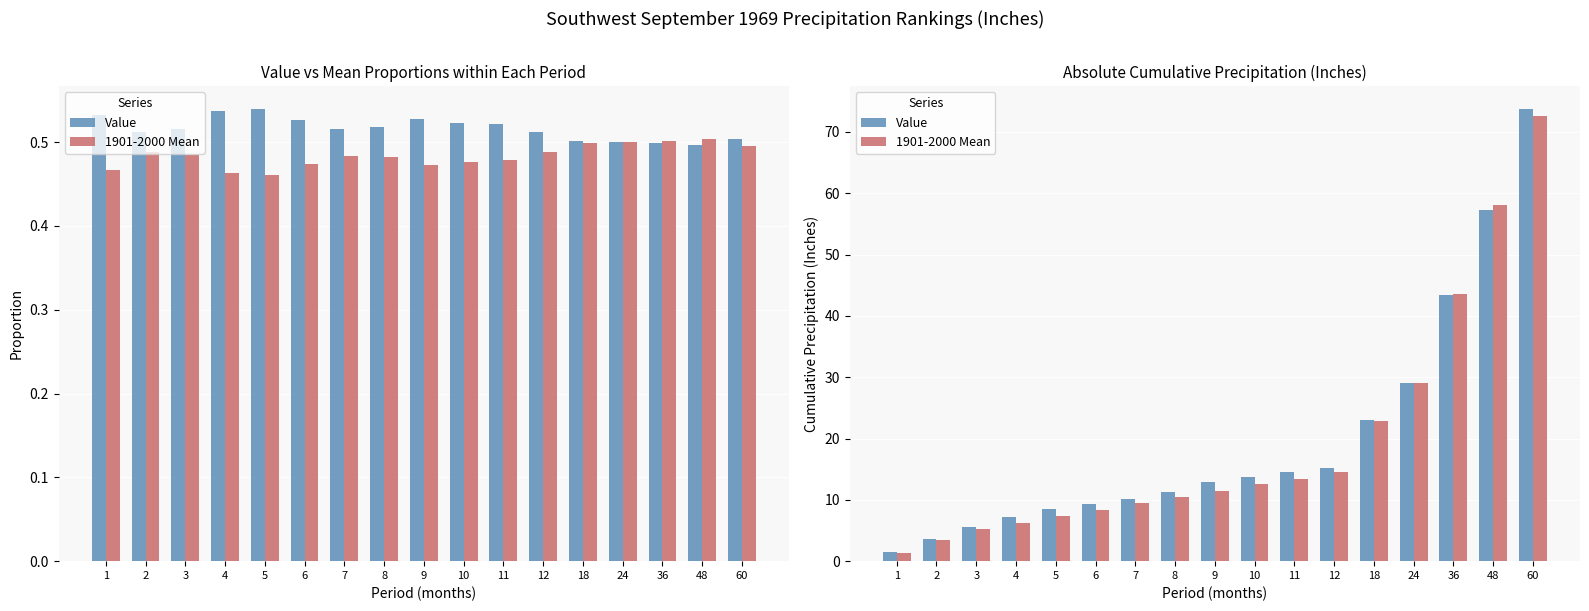

Reading left to right, list all the values displayed in this chart.

Value: 1=1.6	2=3.5	3=5.6	4=7.2	5=8.6	6=9.3	7=10.1	8=11.3	9=12.8	10=13.7	11=14.6	12=15.2	18=23.0	24=29.1	36=43.3	48=57.2	60=73.8
1901-2000 Mean: 1=1.4	2=3.4	3=5.2	4=6.2	5=7.3	6=8.4	7=9.5	8=10.5	9=11.5	10=12.5	11=13.4	12=14.5	18=22.9	24=29.1	36=43.6	48=58.1	60=72.5